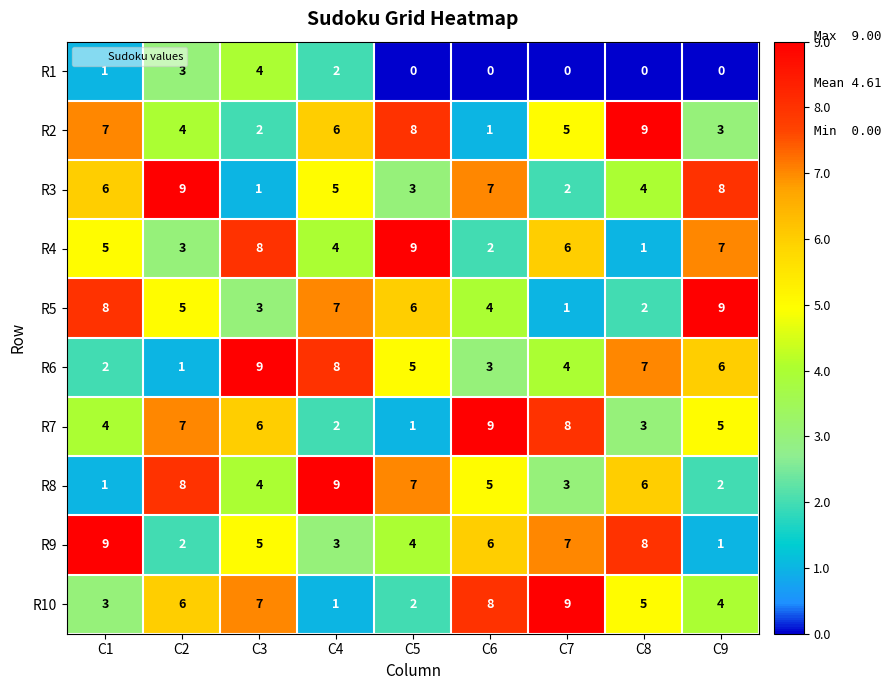

Which series changed the most between C4 and C9?

R8